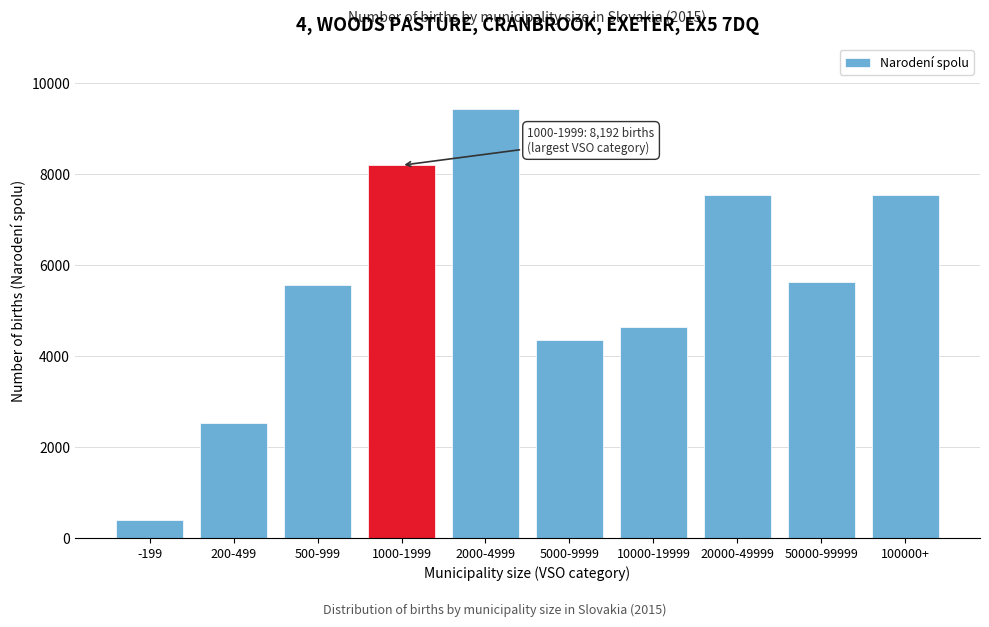

Between 5000-9999 and 2000-4999, which is larger?

2000-4999